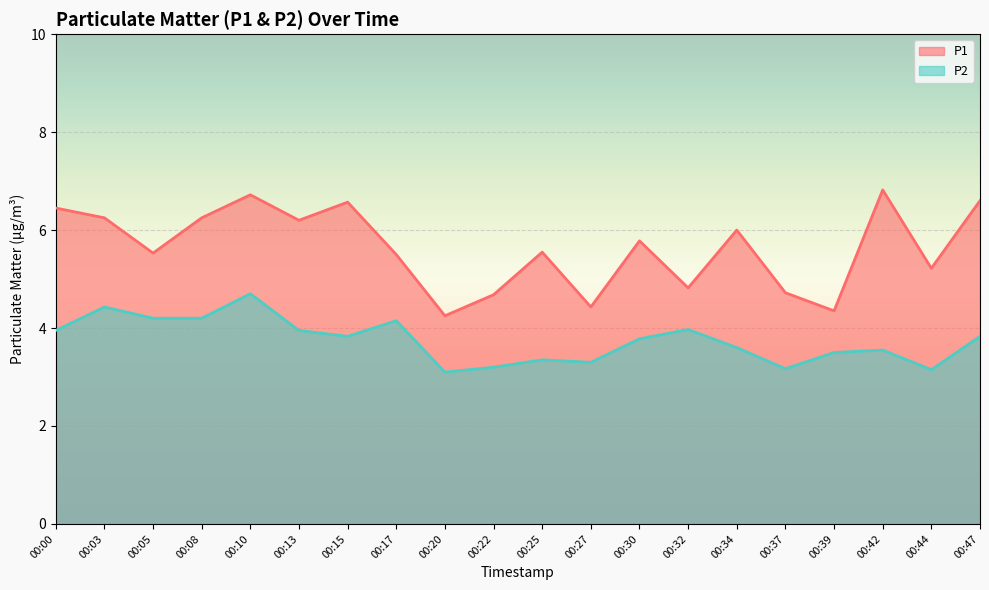

What is the maximum value for P1?

6.8